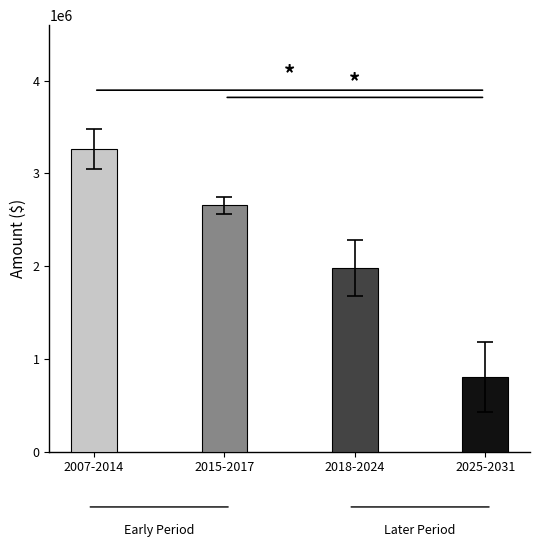

Reading left to right, transcribe all the data shown in this chart.

3261250.0	2653333.3	1980714.3	802857.1